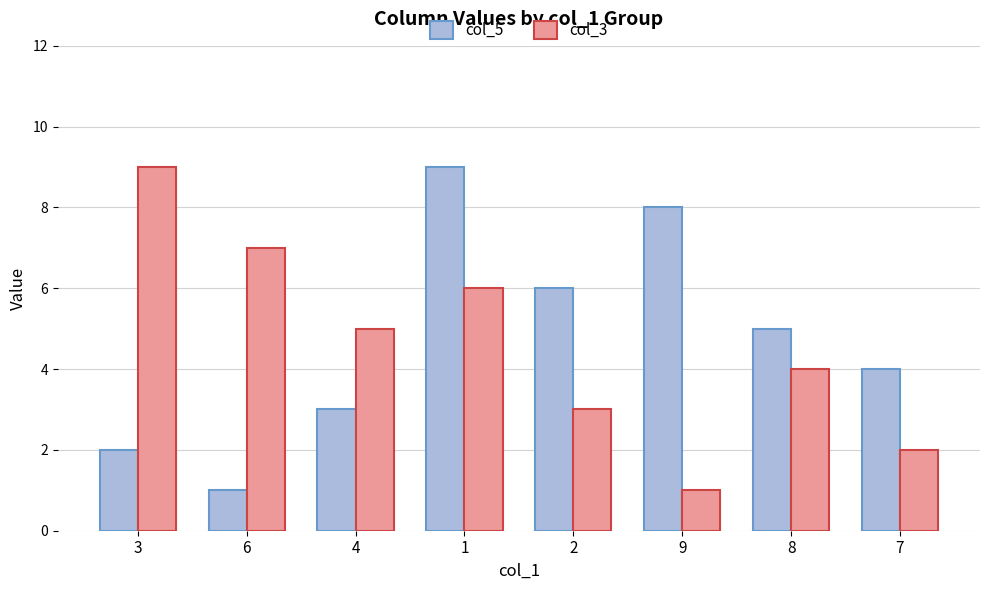

What is the maximum value shown in the chart?

9